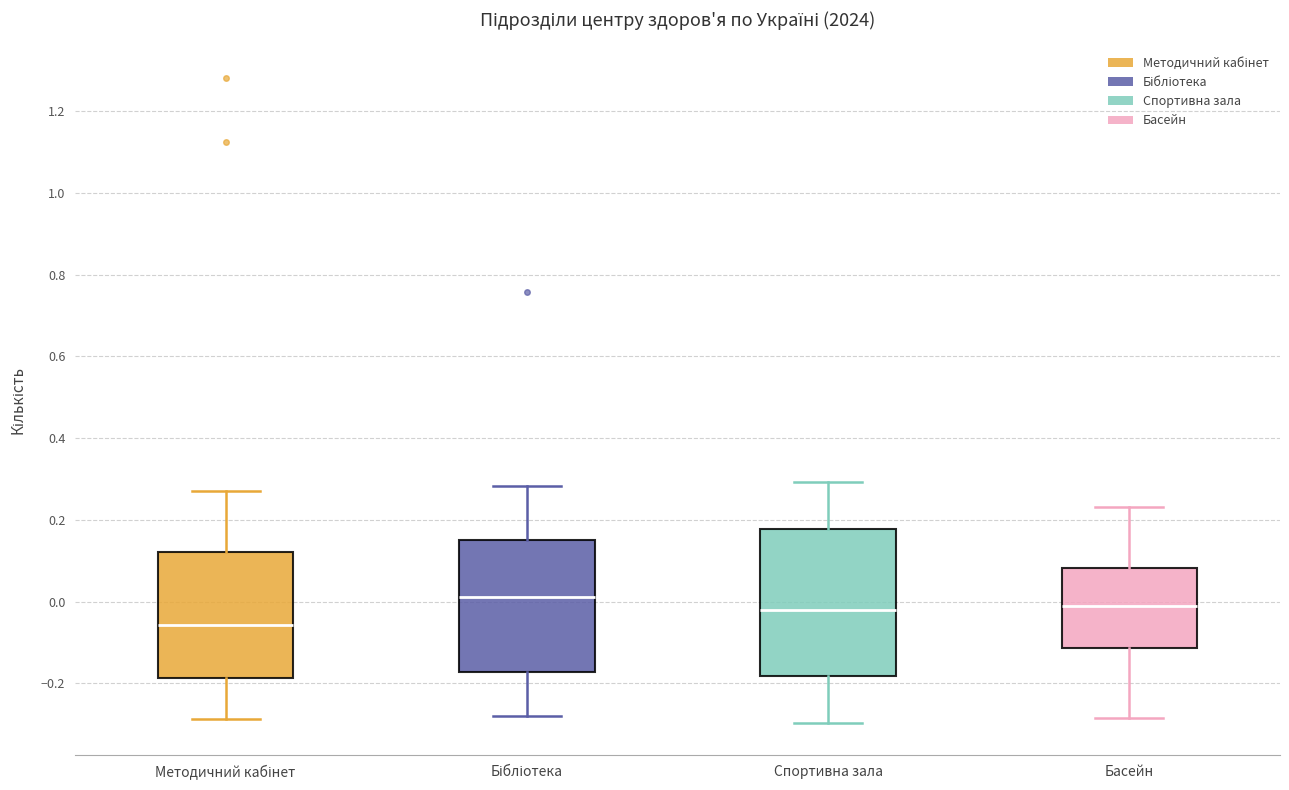

Where is the lower edge of the box for Басейн on the y-axis? The values are not printed on the chart, so give them approximately, as read against the axis.

-0.12